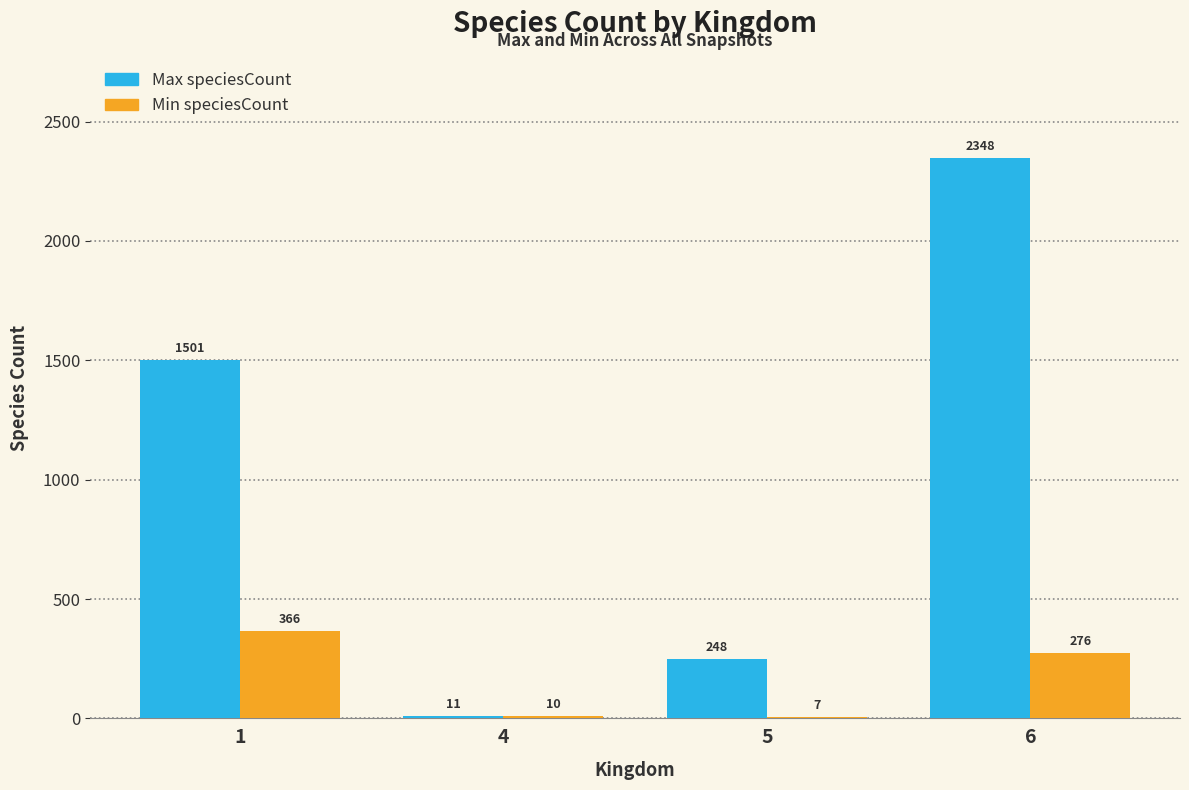

The Min speciesCount series shows 156 at 1. True or false?

False